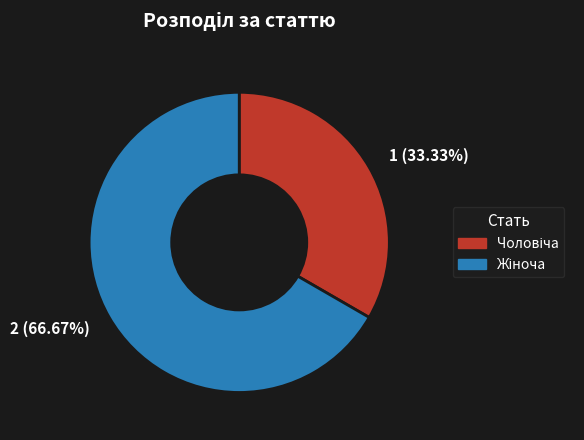

Is there a majority slice in this chart?

Yes